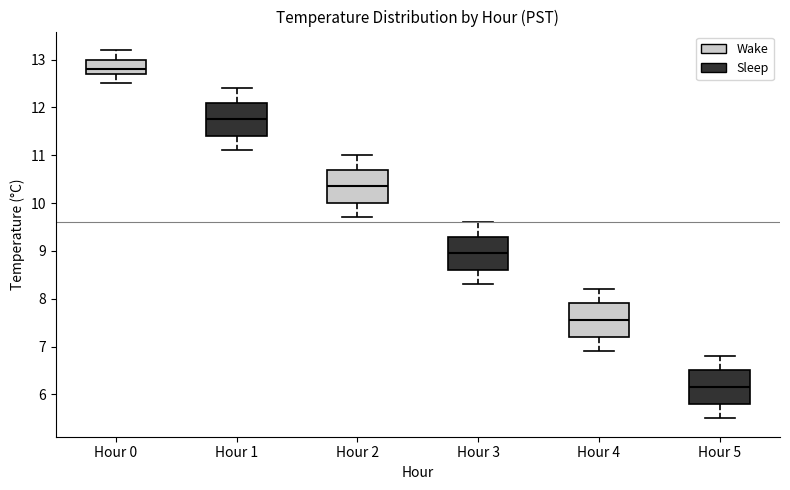

Which box's median line is the highest?

Hour 0